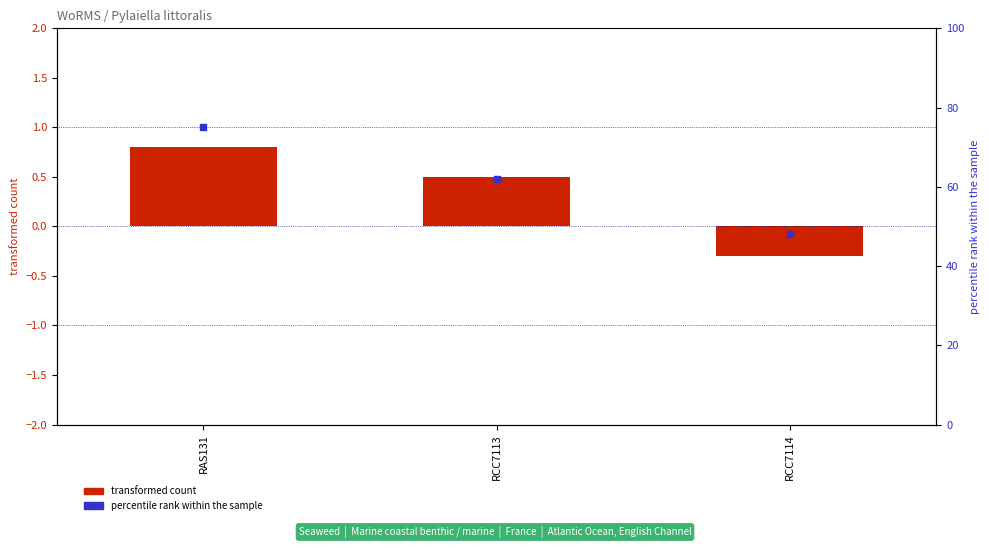

At which category is the sum across all series the highest?

RAS131